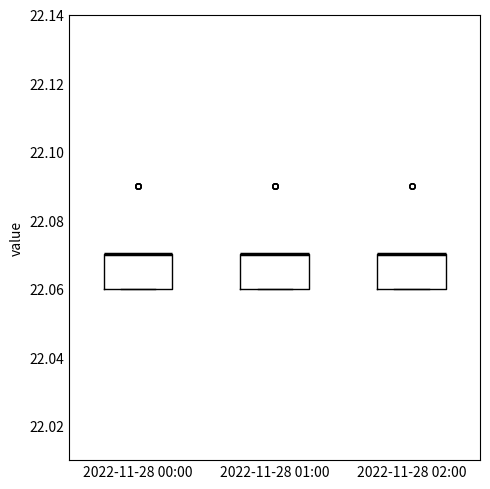

Reading left to right, transcribe this box plot: for each box, give where its median line is, the range the box spans, and where its two whiskers end, as read against the y-axis. The values are not printed on the chart, so give them approximately, as read against the axis.

2022-11-28 00:00: median 22.07 (drawn on the box's upper edge), box 22.06 to 22.07, whiskers 22.06 to 22.07
2022-11-28 01:00: median 22.07 (drawn on the box's upper edge), box 22.06 to 22.07, whiskers 22.06 to 22.07
2022-11-28 02:00: median 22.07 (drawn on the box's upper edge), box 22.06 to 22.07, whiskers 22.06 to 22.07